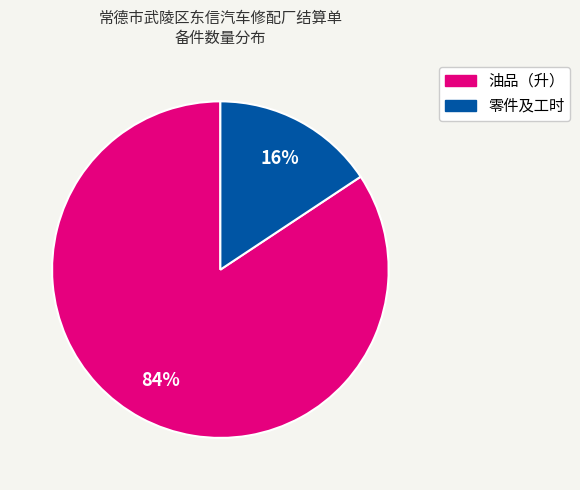

To the nearest percent, what is the average slice percentage?

50%